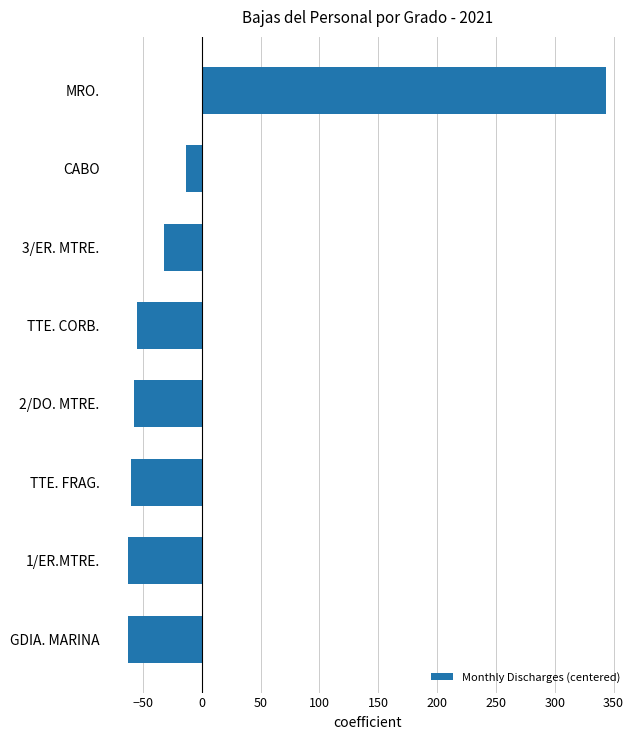

Does the chart contain any negative values?

Yes